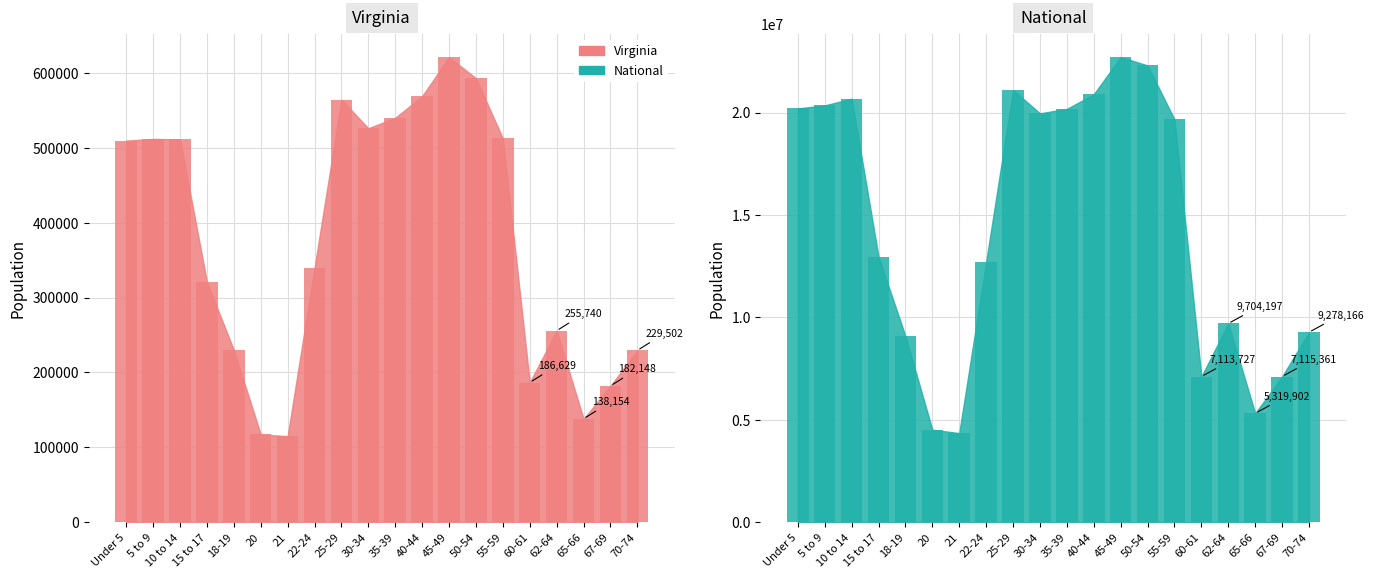

Which series has the widest spread of values?

National